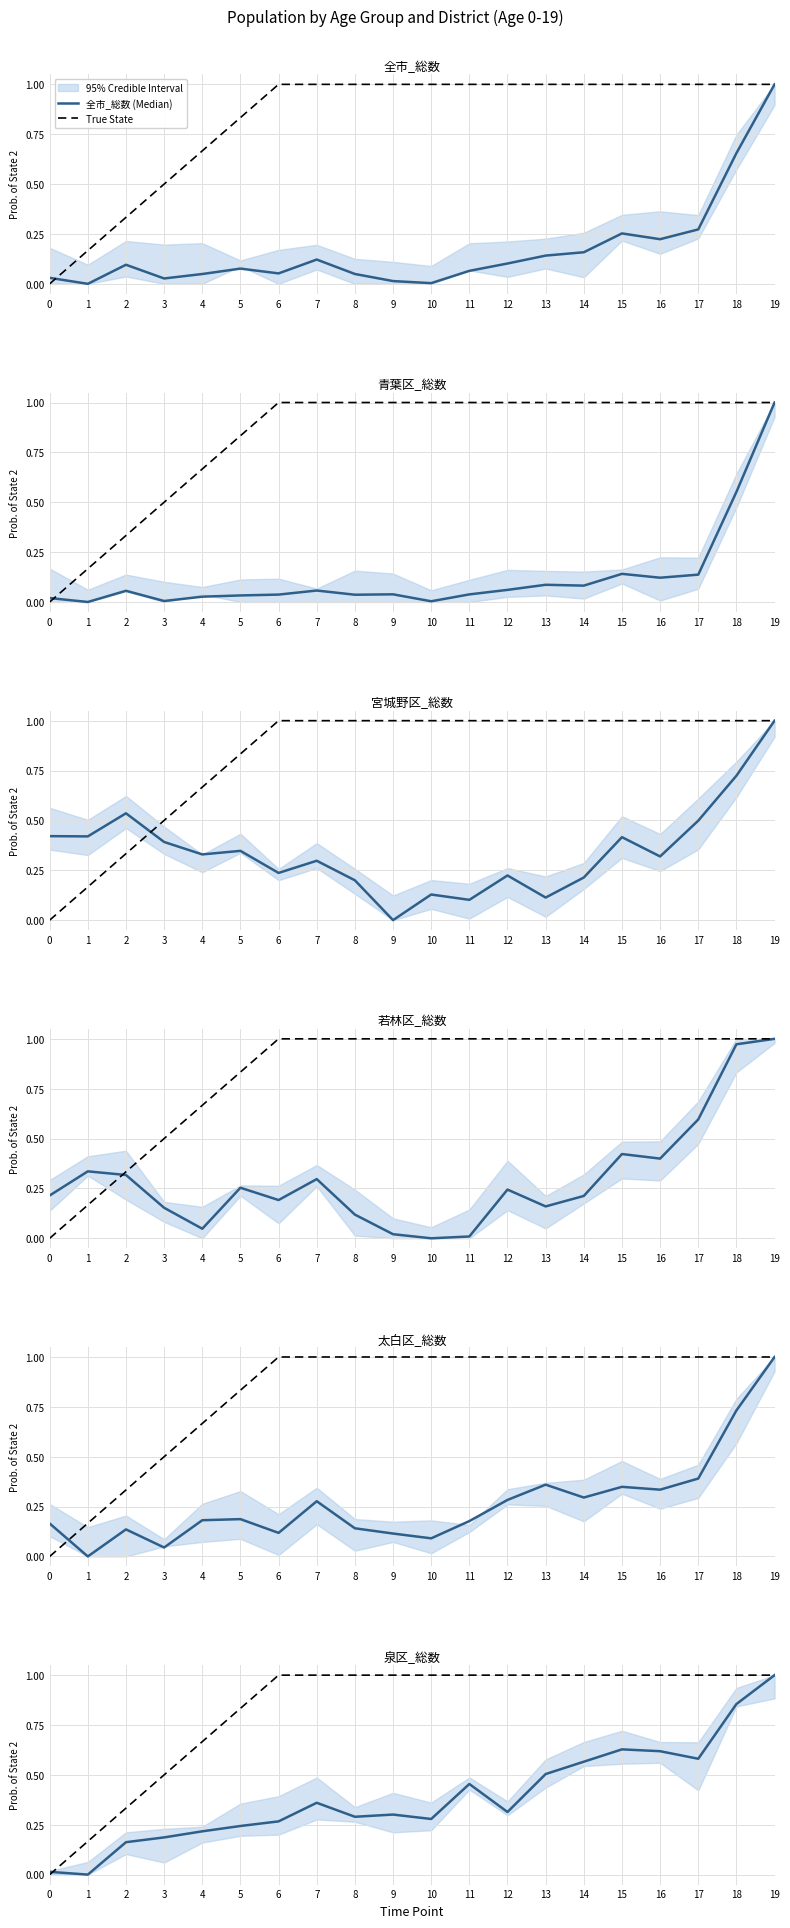

What is the highest value of the 宮城野区_総数 series?

1.0